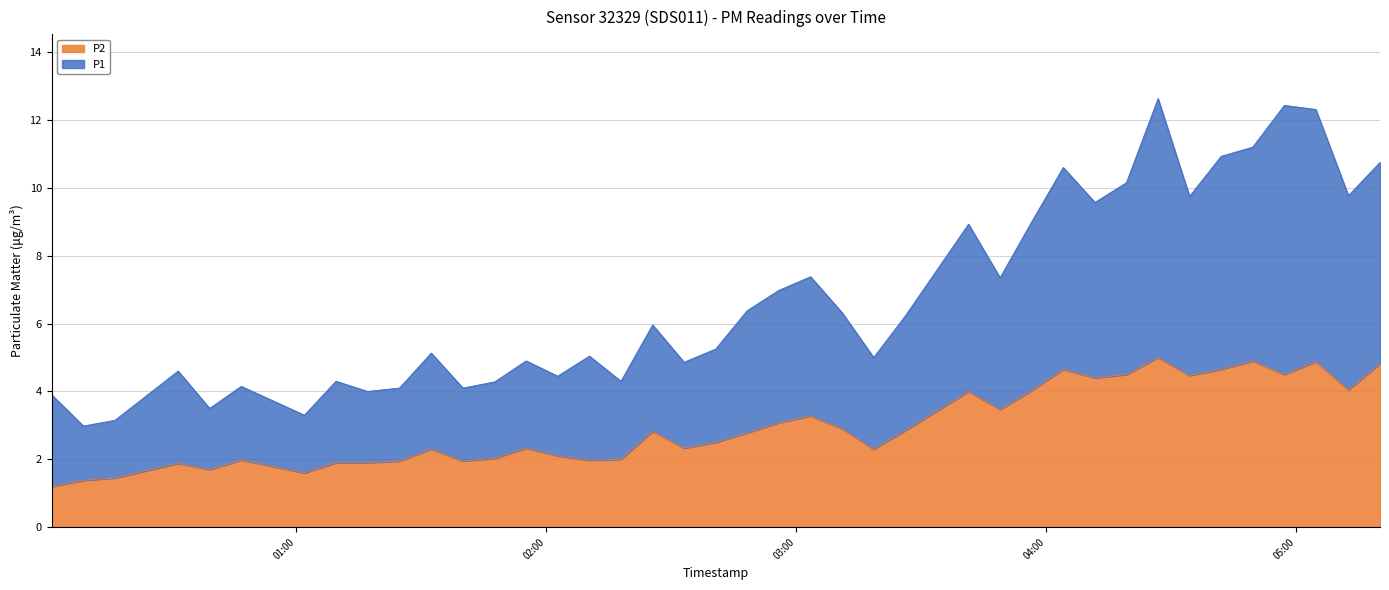

What is the minimum value for P2?

1.2